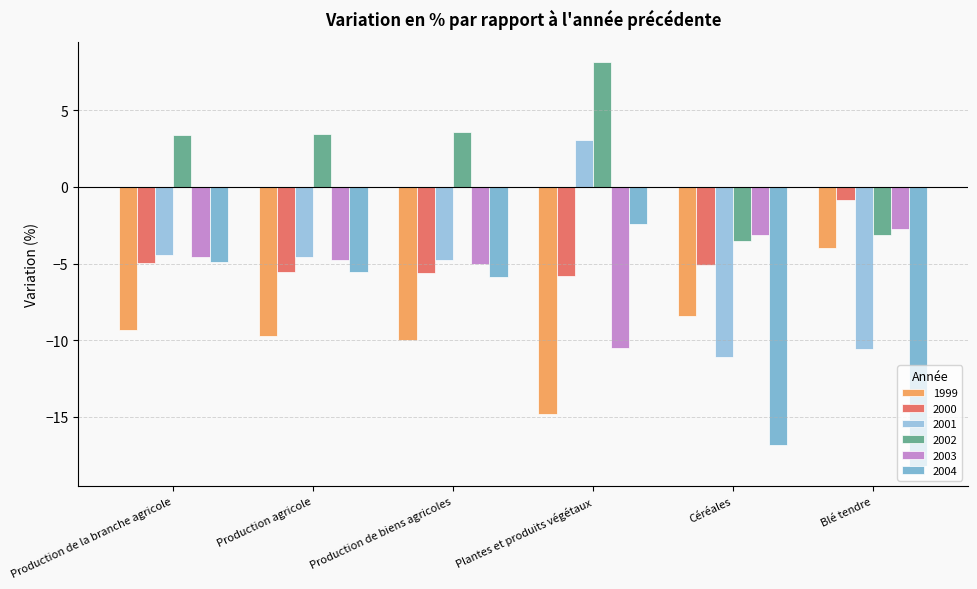

What is the difference between the second highest and second lowest values in the 2001 series?

6.1